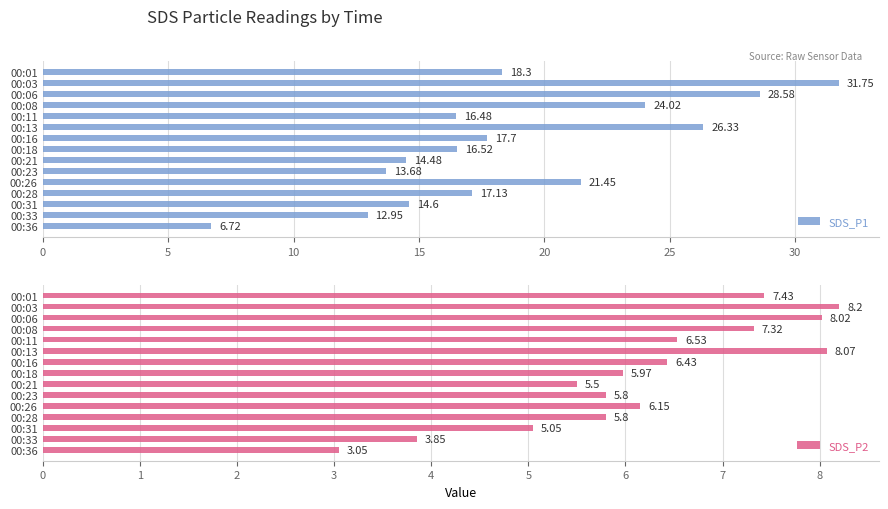

Is it true that SDS_P2 equals 2.0 at 00:18?

False